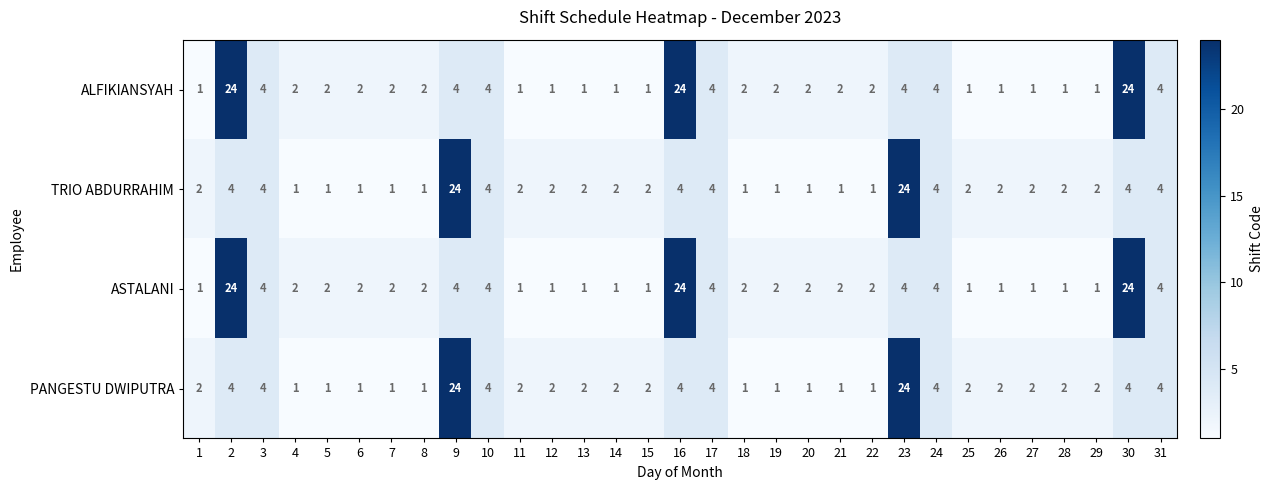

How many categories are shown in the chart?

31